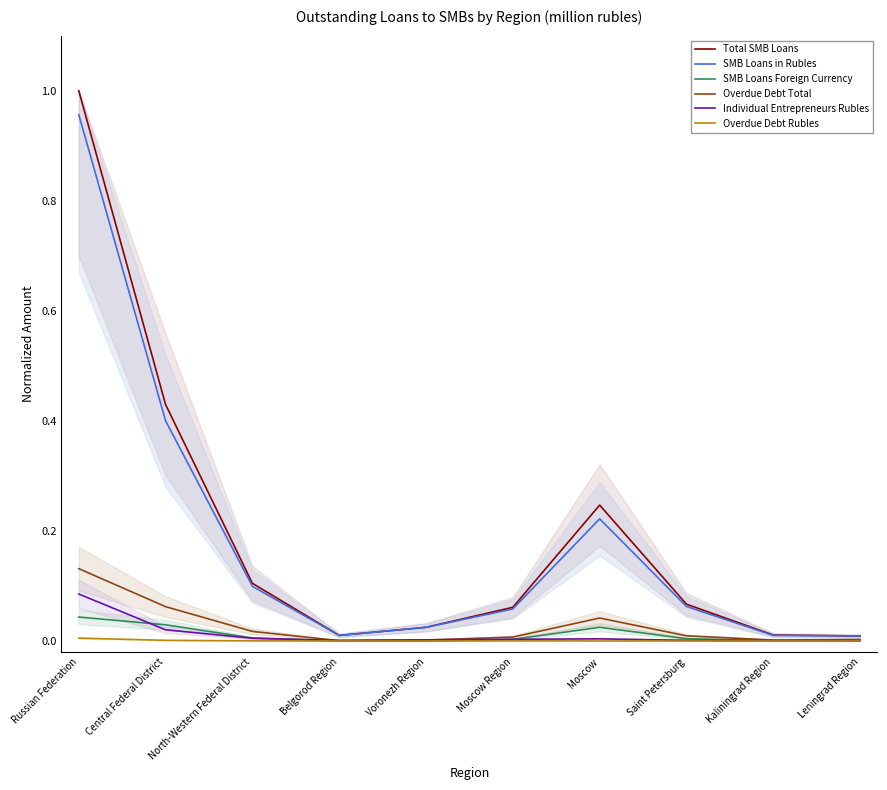

Reading left to right, list all the values displayed in this chart.

Total SMB Loans: Russian Federation=1.0	Central Federal District=0.4	North-Western Federal District=0.1	Belgorod Region=0.0	Voronezh Region=0.0	Moscow Region=0.1	Moscow=0.2	Saint Petersburg=0.1	Kaliningrad Region=0.0	Leningrad Region=0.0
SMB Loans in Rubles: Russian Federation=1.0	Central Federal District=0.4	North-Western Federal District=0.1	Belgorod Region=0.0	Voronezh Region=0.0	Moscow Region=0.1	Moscow=0.2	Saint Petersburg=0.1	Kaliningrad Region=0.0	Leningrad Region=0.0
SMB Loans Foreign Currency: Russian Federation=0.0	Central Federal District=0.0	North-Western Federal District=0.0	Belgorod Region=0.0	Voronezh Region=0.0	Moscow Region=0.0	Moscow=0.0	Saint Petersburg=0.0	Kaliningrad Region=0.0	Leningrad Region=0.0
Overdue Debt Total: Russian Federation=0.1	Central Federal District=0.1	North-Western Federal District=0.0	Belgorod Region=0.0	Voronezh Region=0.0	Moscow Region=0.0	Moscow=0.0	Saint Petersburg=0.0	Kaliningrad Region=0.0	Leningrad Region=0.0
Individual Entrepreneurs Rubles: Russian Federation=0.1	Central Federal District=0.0	North-Western Federal District=0.0	Belgorod Region=0.0	Voronezh Region=0.0	Moscow Region=0.0	Moscow=0.0	Saint Petersburg=0.0	Kaliningrad Region=0.0	Leningrad Region=0.0
Overdue Debt Rubles: Russian Federation=0.0	Central Federal District=0.0	North-Western Federal District=0.0	Belgorod Region=0.0	Voronezh Region=0.0	Moscow Region=0.0	Moscow=0.0	Saint Petersburg=0.0	Kaliningrad Region=0.0	Leningrad Region=0.0